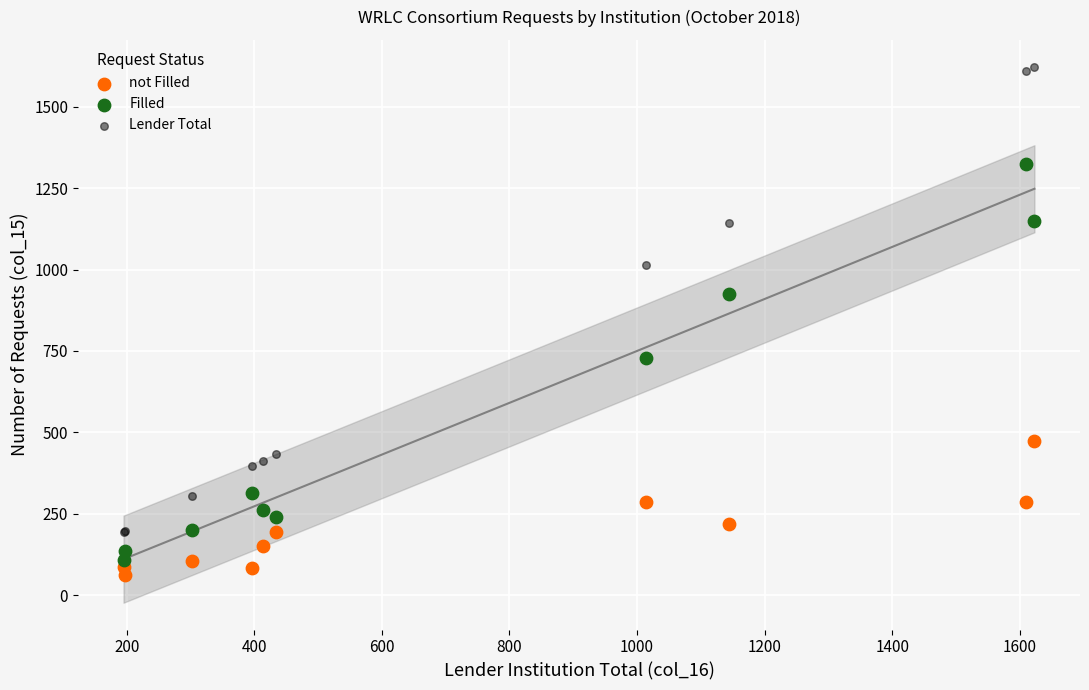

What is the X range (max minus min) for the scatter plot?

1428